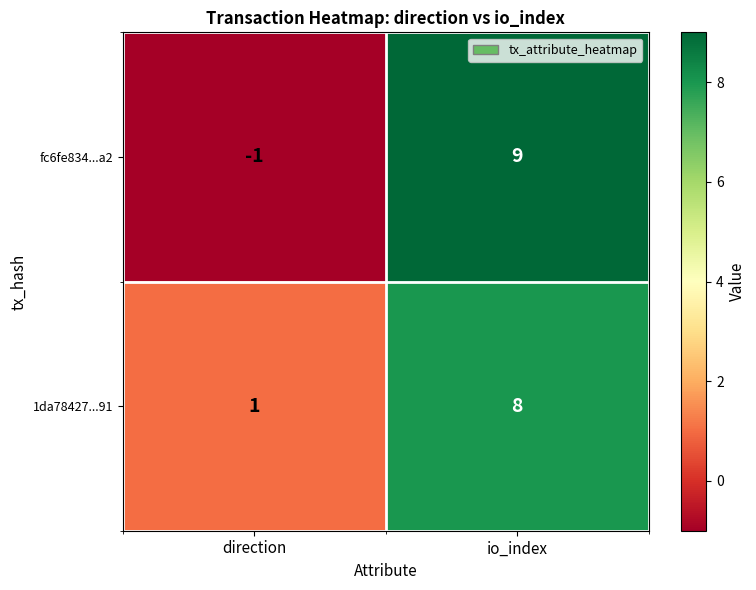

Which series has the largest total across all categories?

1da78427...91